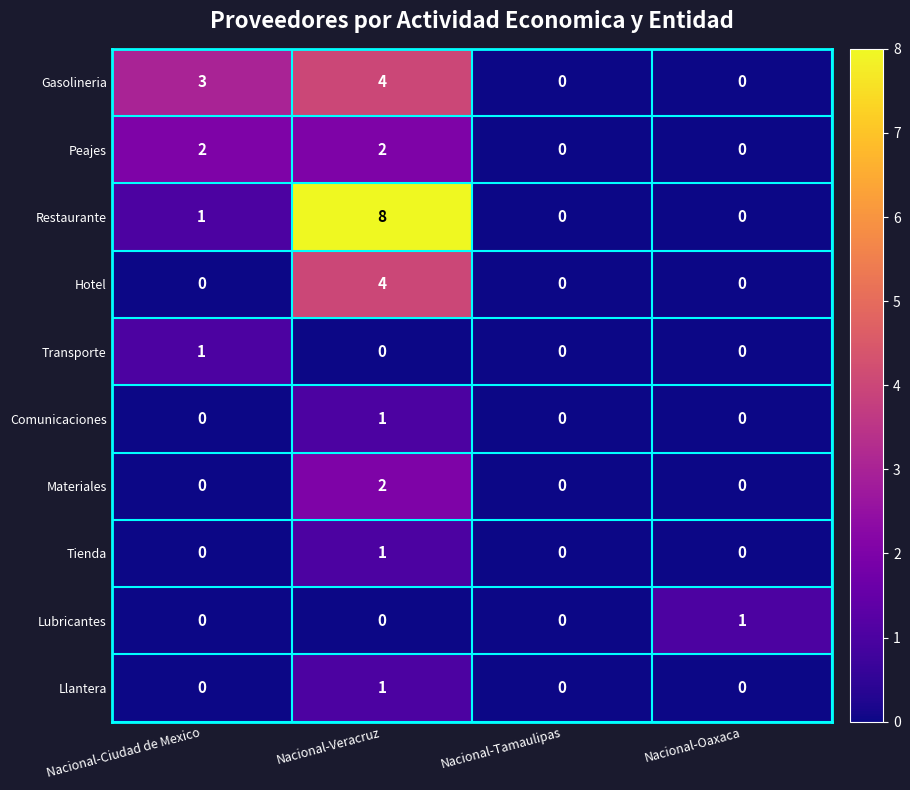

True or false: Materiales has a value of 1 at Nacional-Veracruz.

False